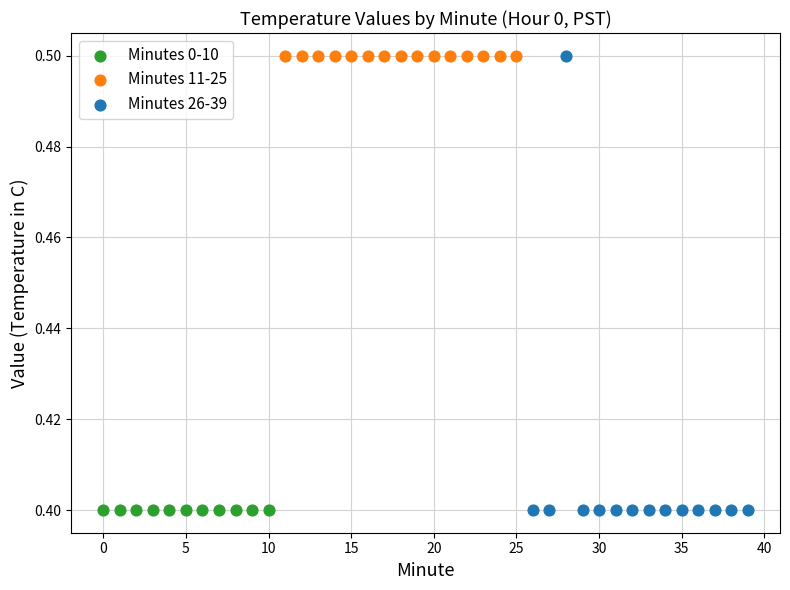

What are all the series names shown in the legend?

Minutes 0-10, Minutes 11-25, Minutes 26-39